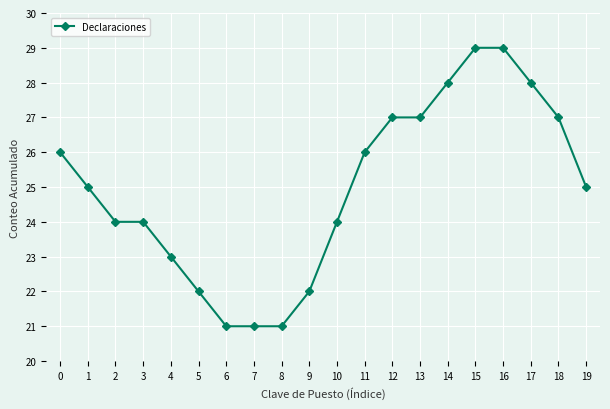

How many lines are shown in the chart?

1